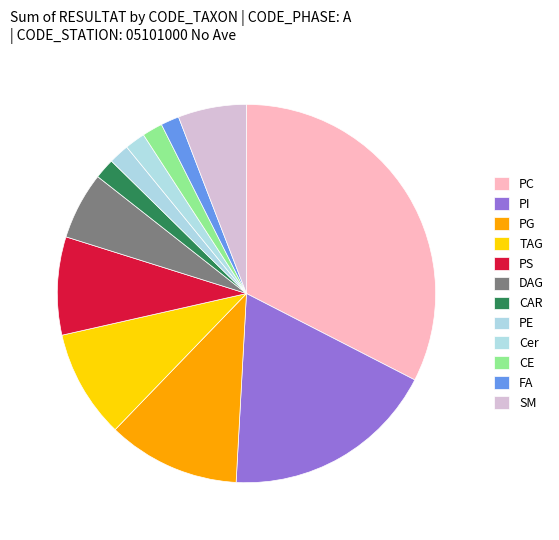

To the nearest percent, what is the difference between the largest and smallest slice percentages?

33%